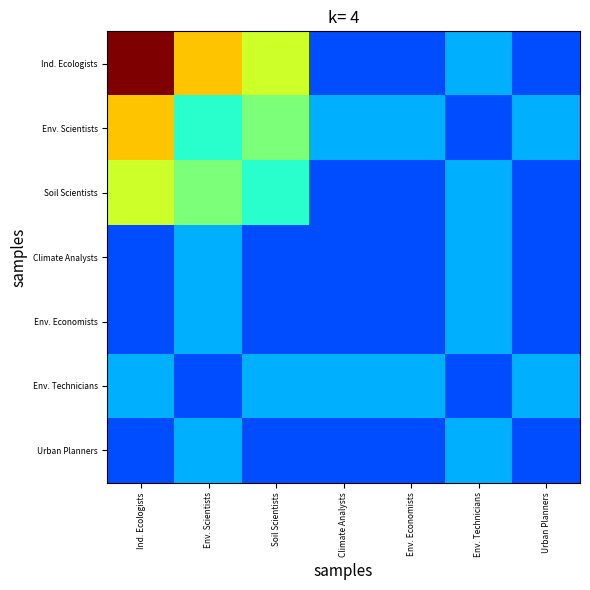

Count the number of categories in the chart.

7